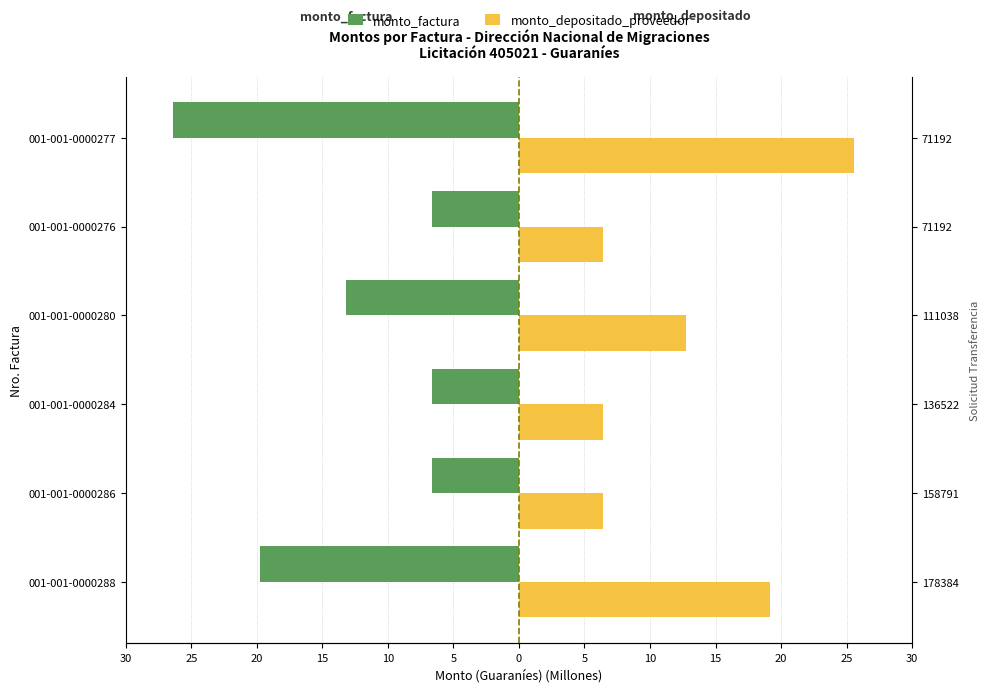

How many data points in monto_depositado_proveedor are above 12?

3